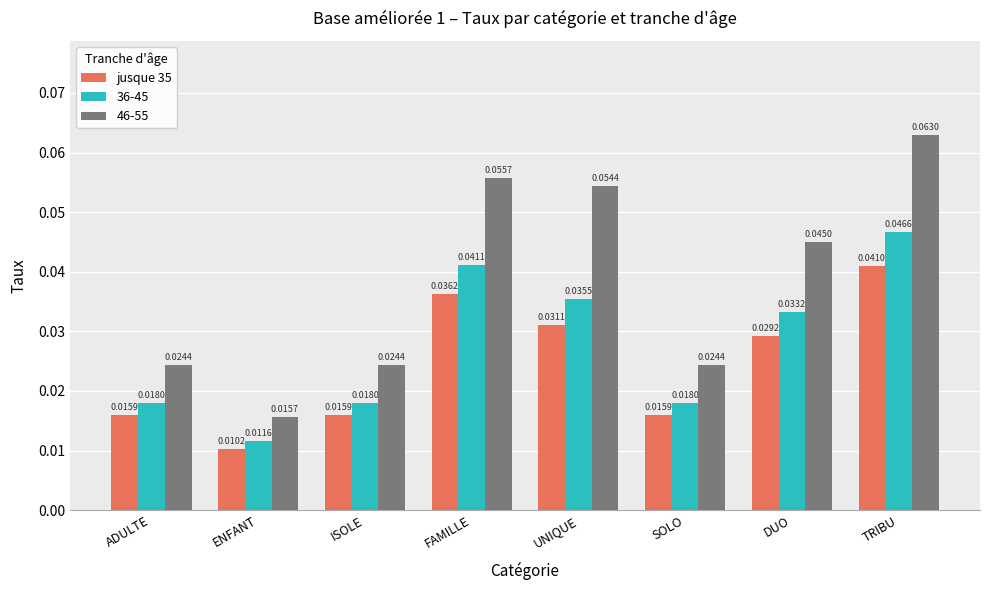

Where is 36-45 nearest to the value 0?

ENFANT